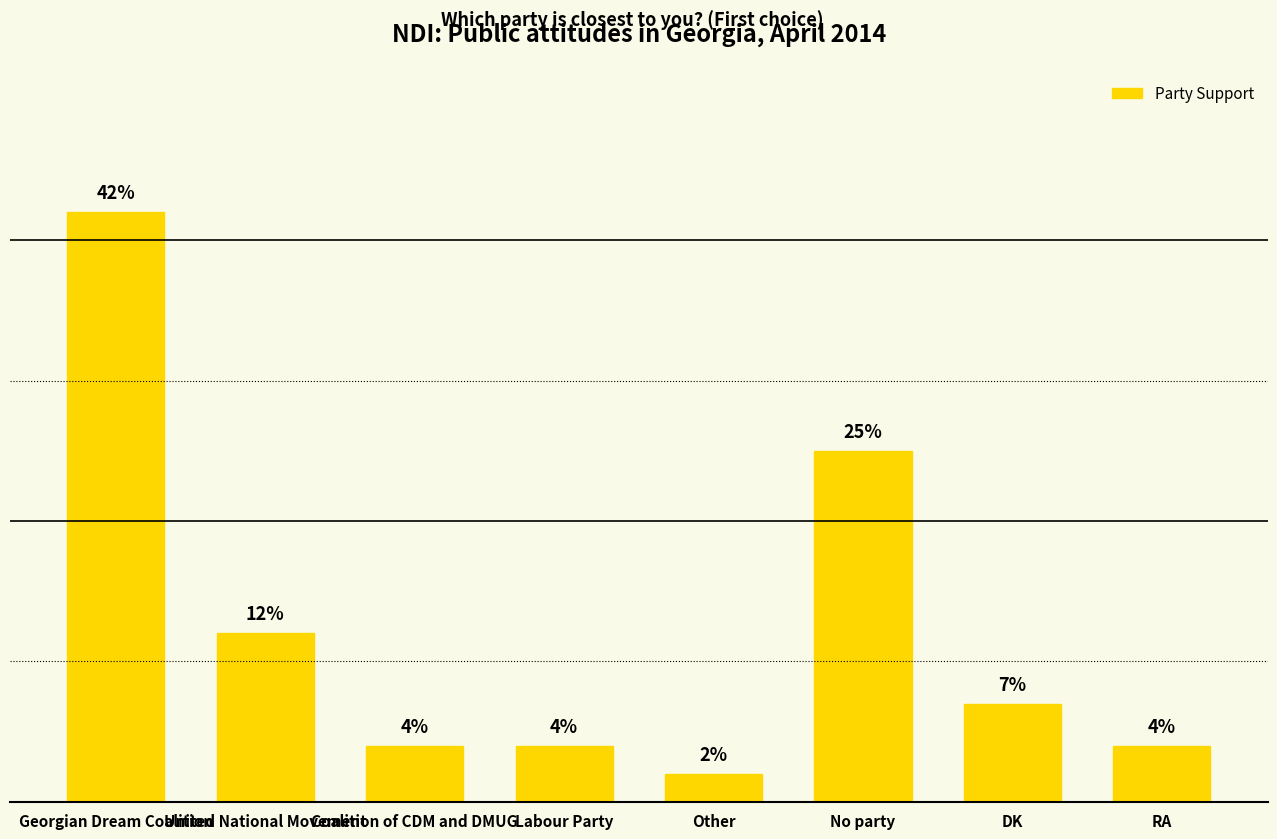

Which label corresponds to the largest value in the chart?

Georgian Dream Coalition